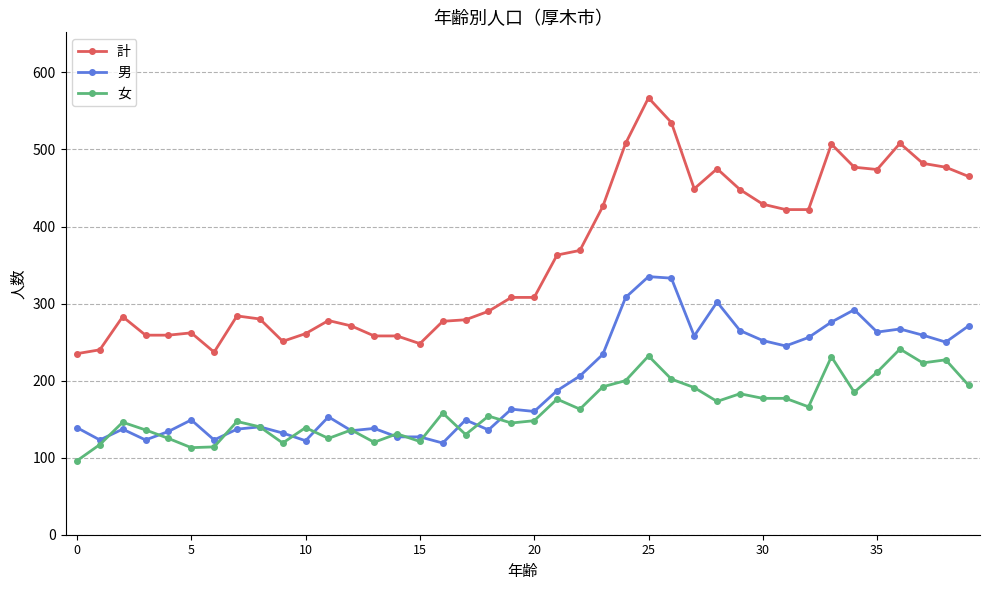

What is the minimum value for 男?

119